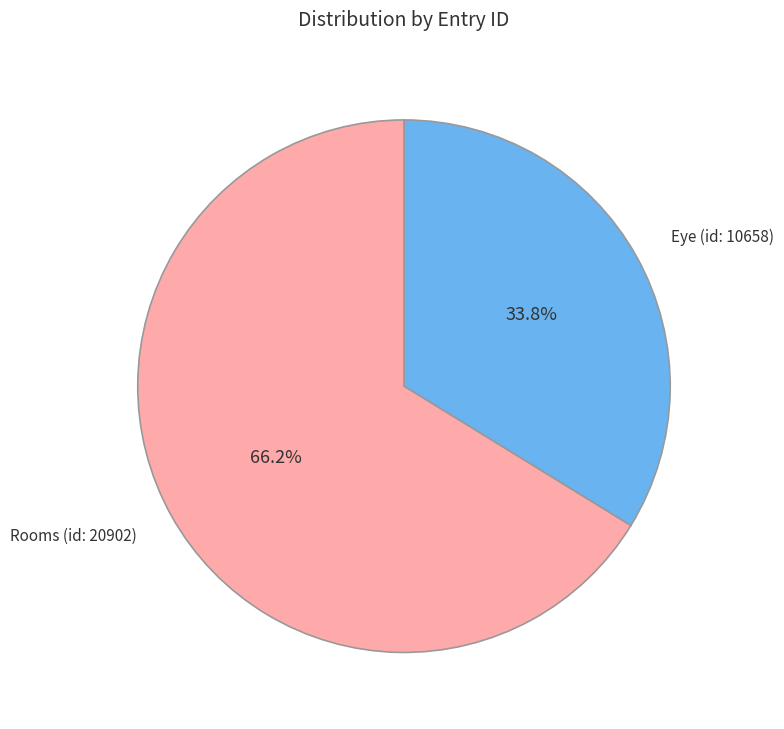

Is there any slice that represents more than half of the pie?

Yes